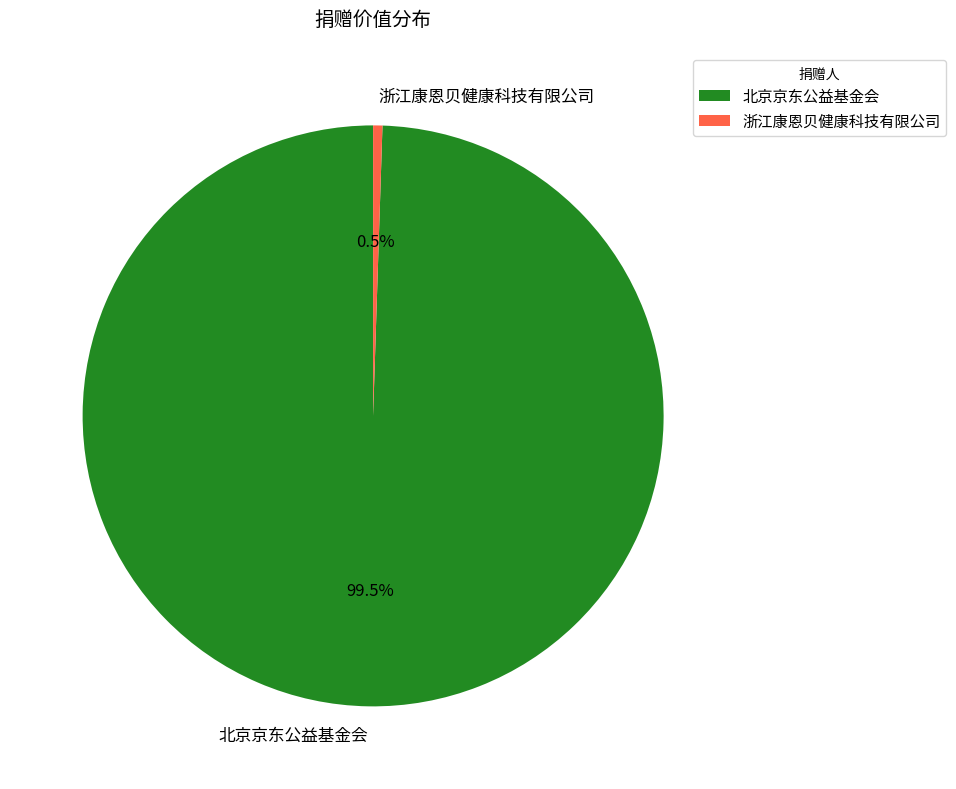

Which has a higher value, 浙江康恩贝健康科技有限公司 or 北京京东公益基金会?

北京京东公益基金会